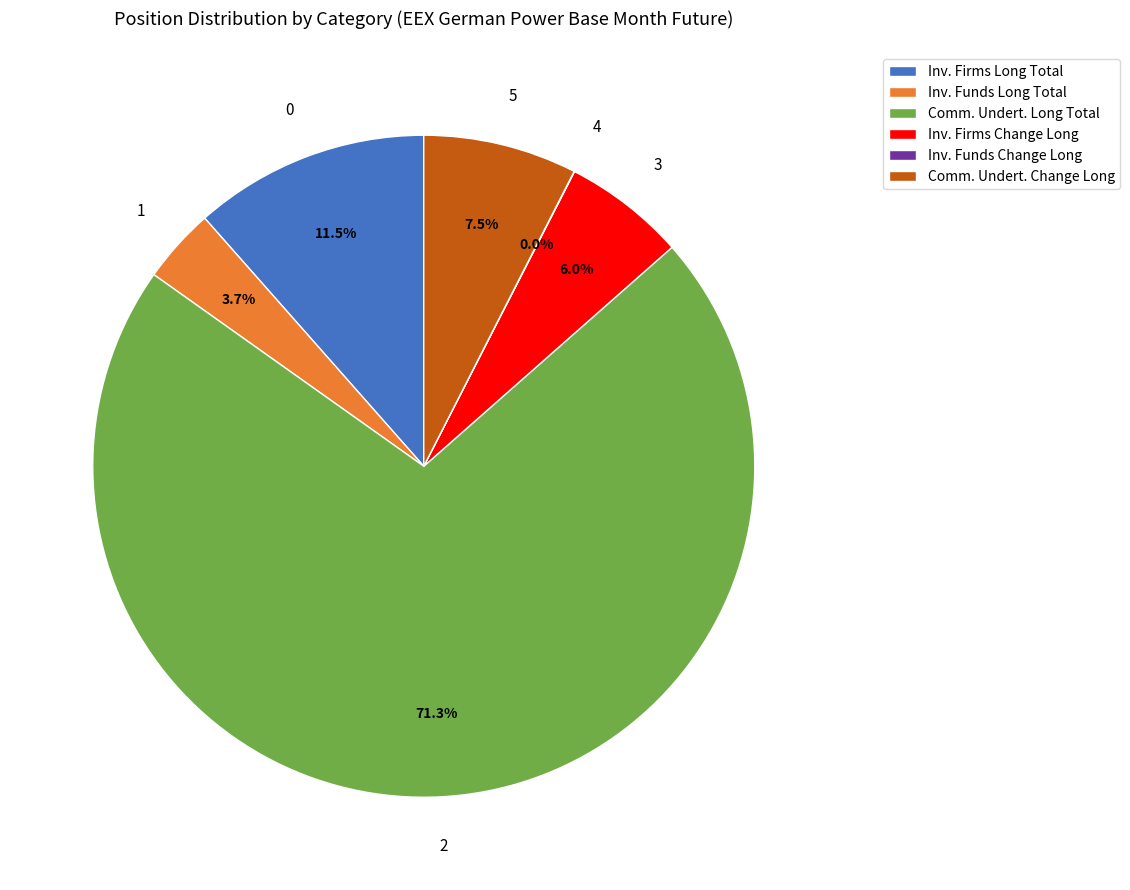

Combined, what portion of the pie is Comm. Undert. Change Long and Comm. Undert. Long Total?

78.8%